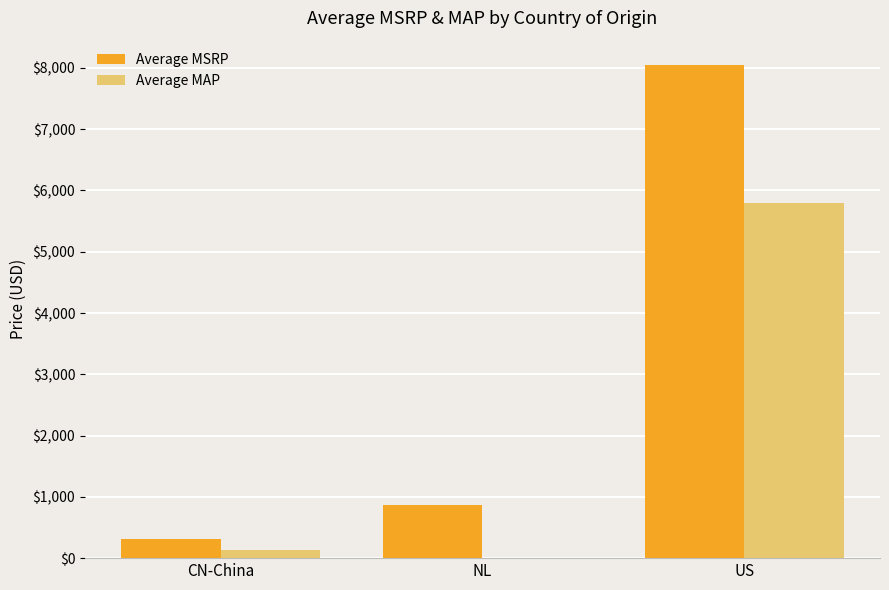

At which label does Average MAP first exceed 137?

CN-China